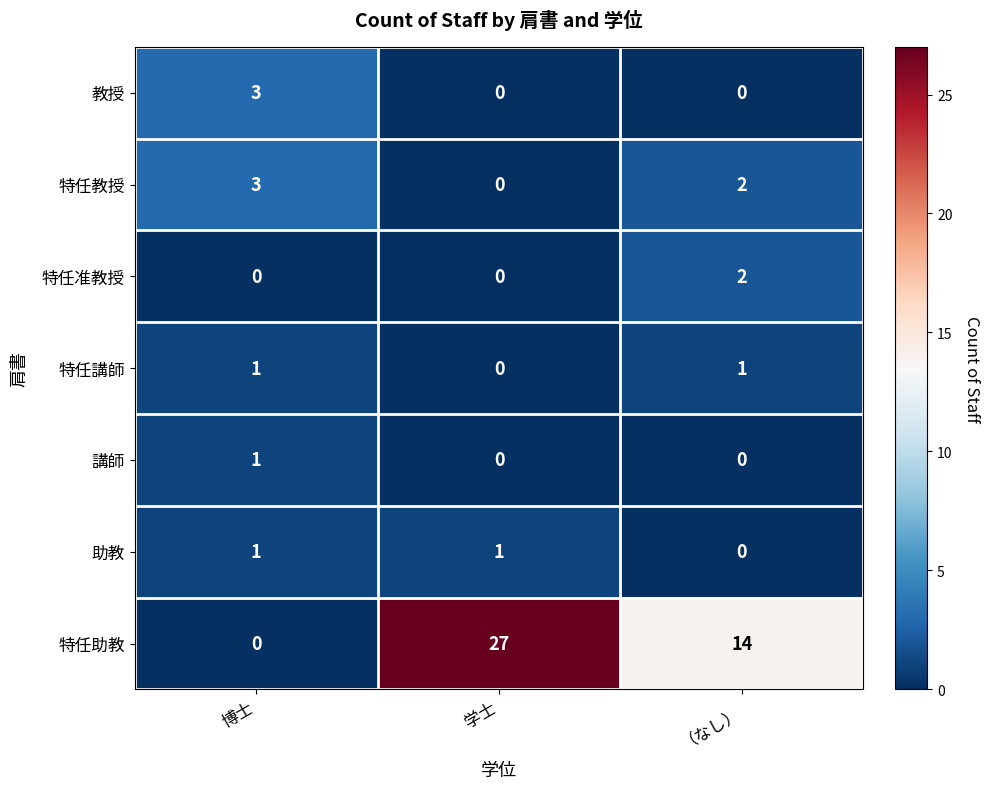

True or false: 特任准教授 has a value of -1 at 博士.

False